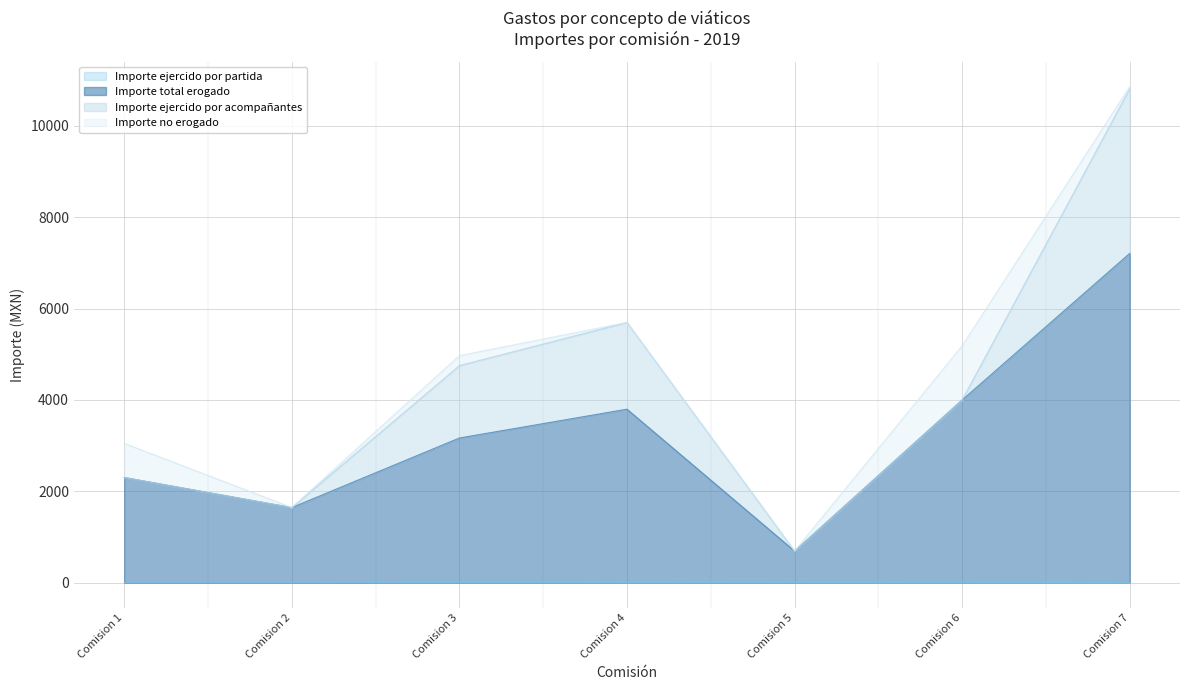

At how many categories does at least one series exceed 4158?

1